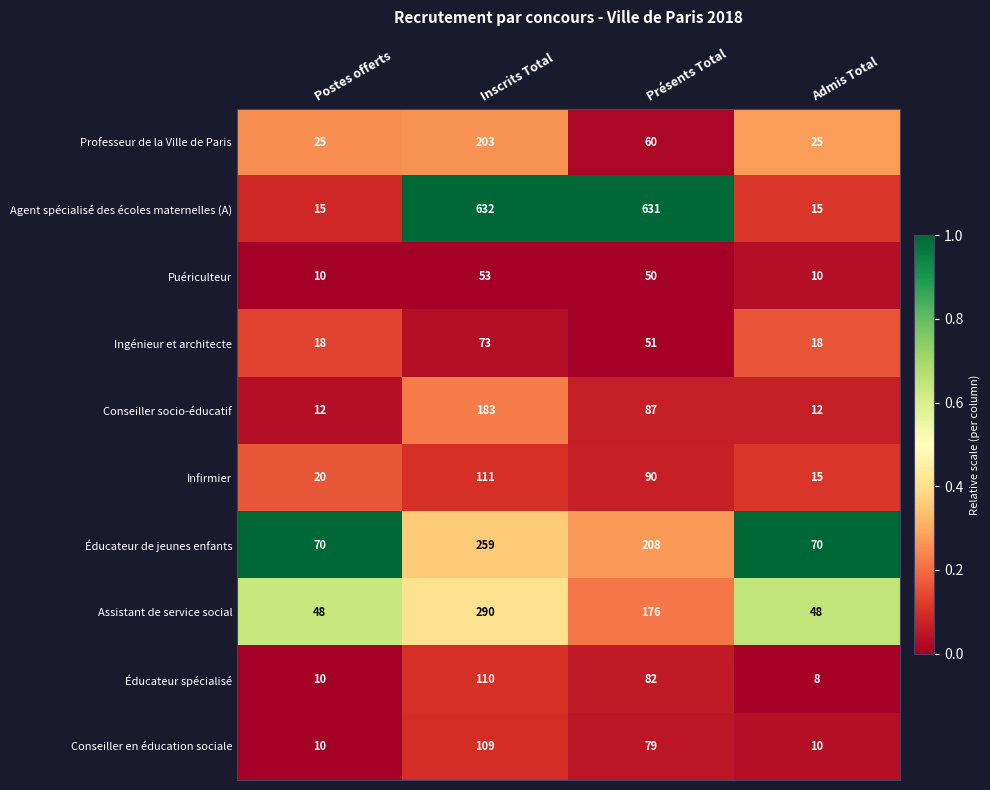

At which category is the sum across all series the highest?

Inscrits Total